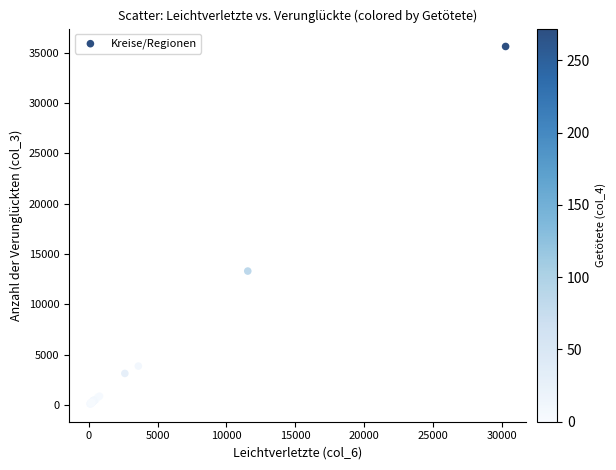

What Y value in the scatter plot is closest to 17868?

13313